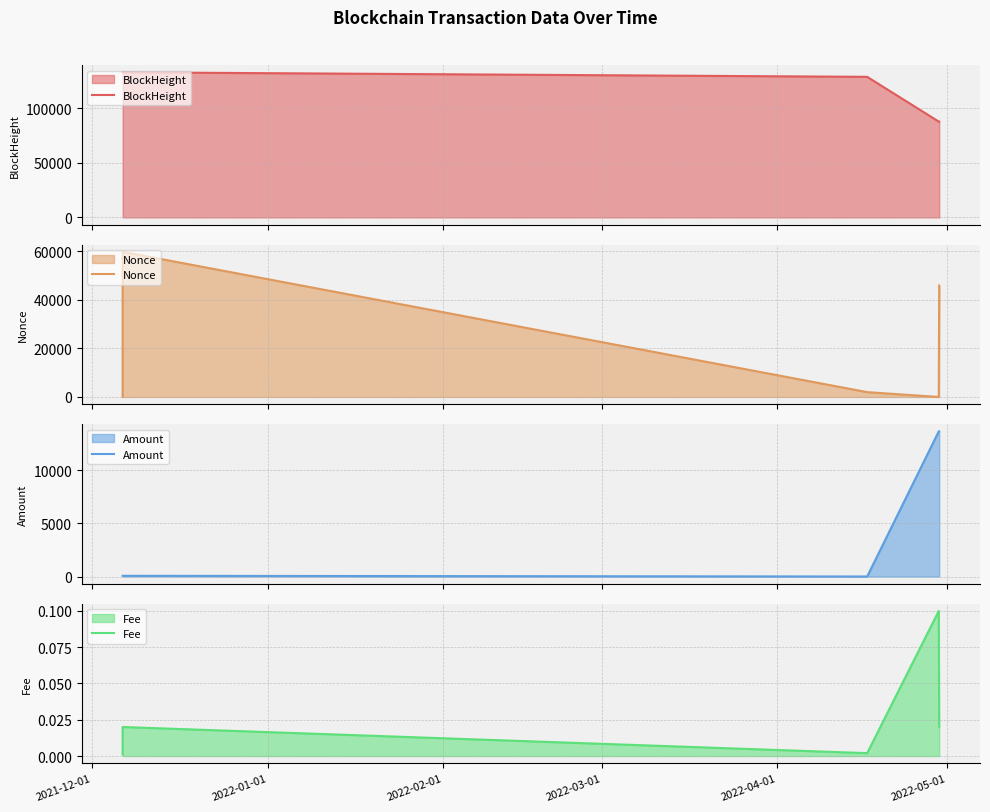

How many distinct data groups are displayed?

4